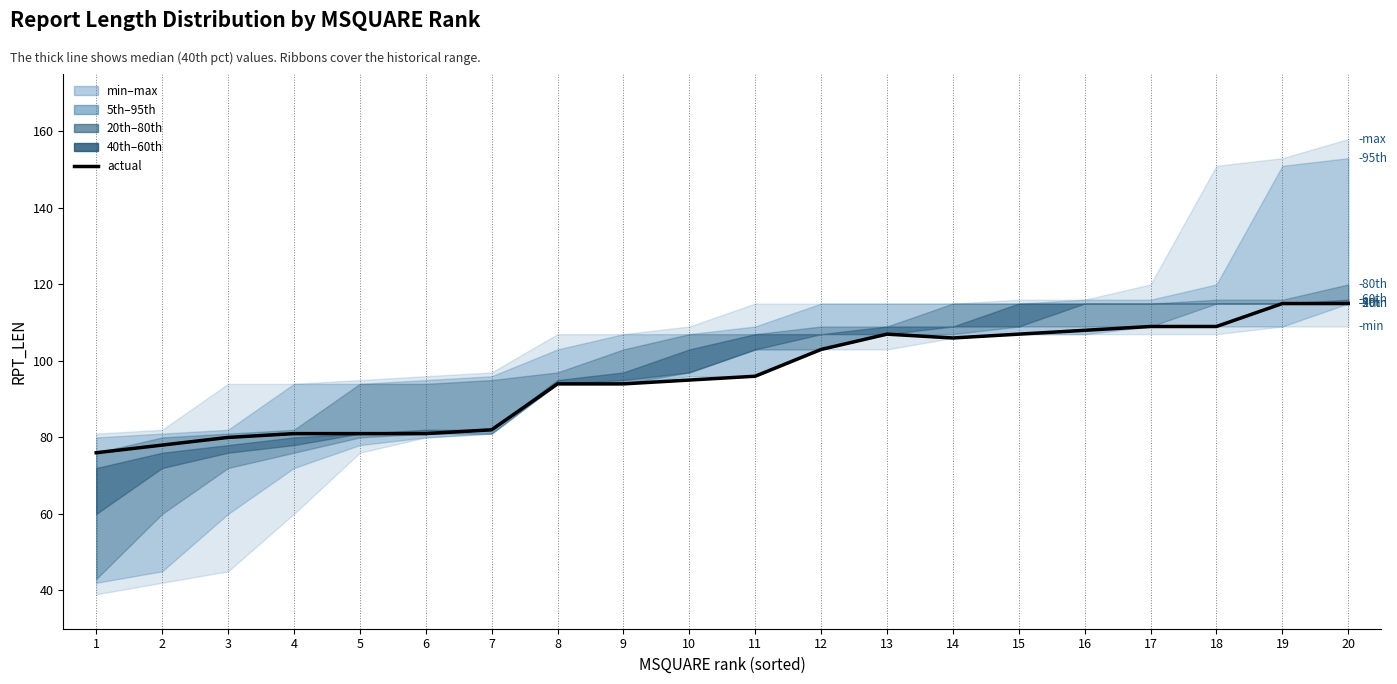

List the labels in order of value, largest first.

19, 20, 17, 18, 16, 13, 15, 14, 12, 11, 10, 8, 9, 7, 4, 5, 6, 3, 2, 1